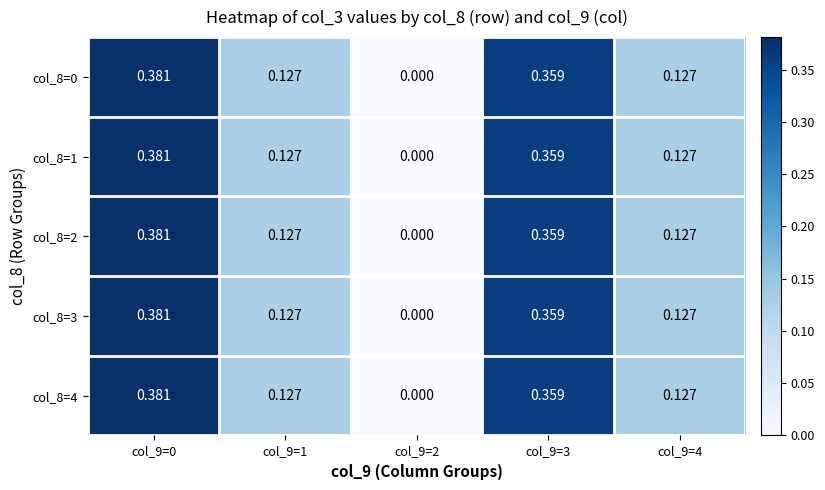

Is the value of col_8=3 at col_9=1 greater than the value of col_8=1 at col_9=0?

No